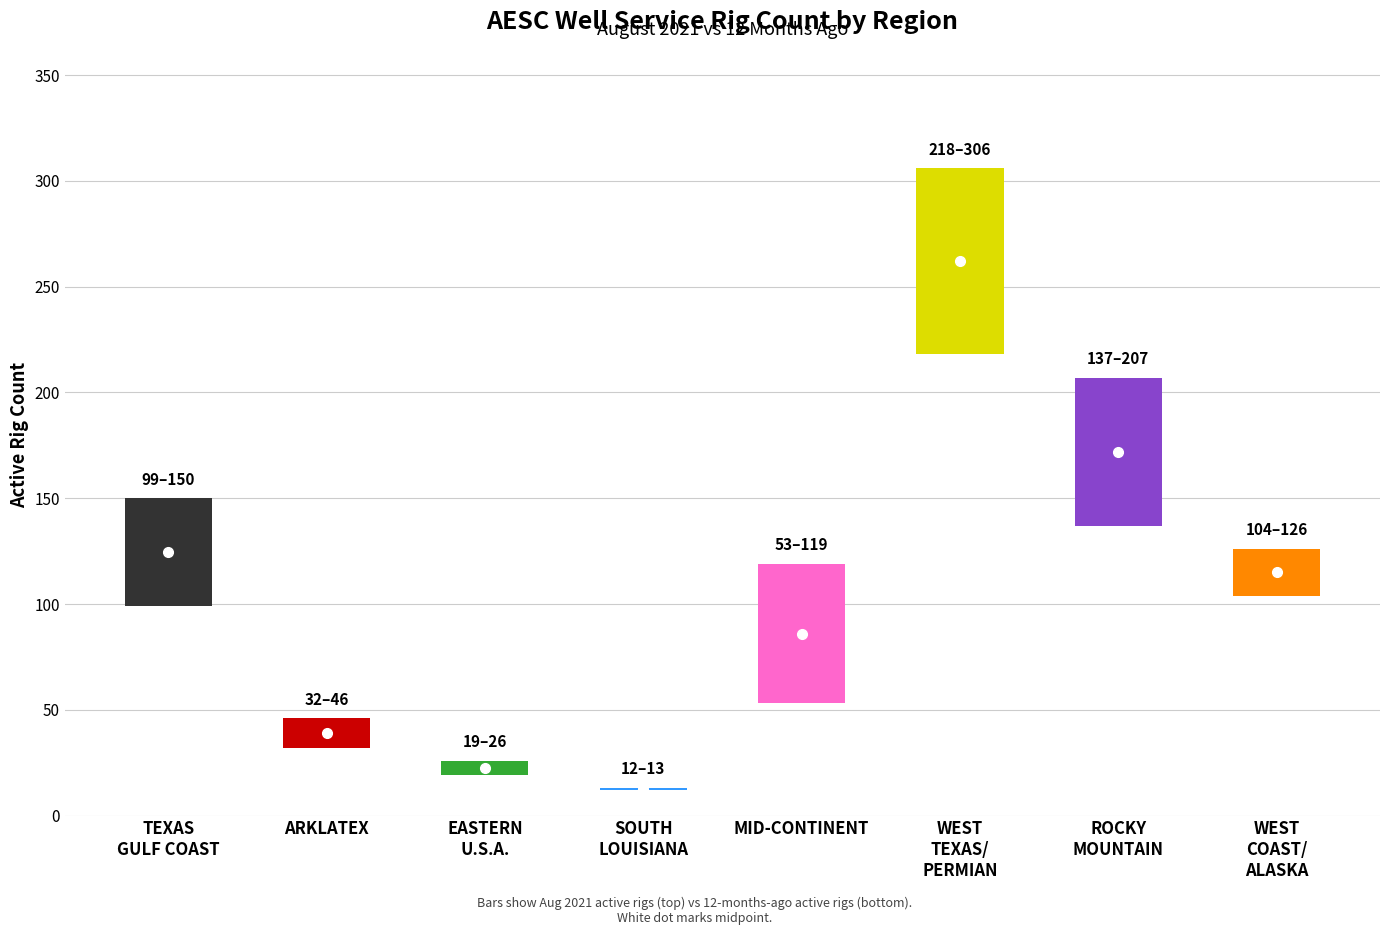

What is the difference between the maximum and minimum values in the Stacked Rigs series?

315